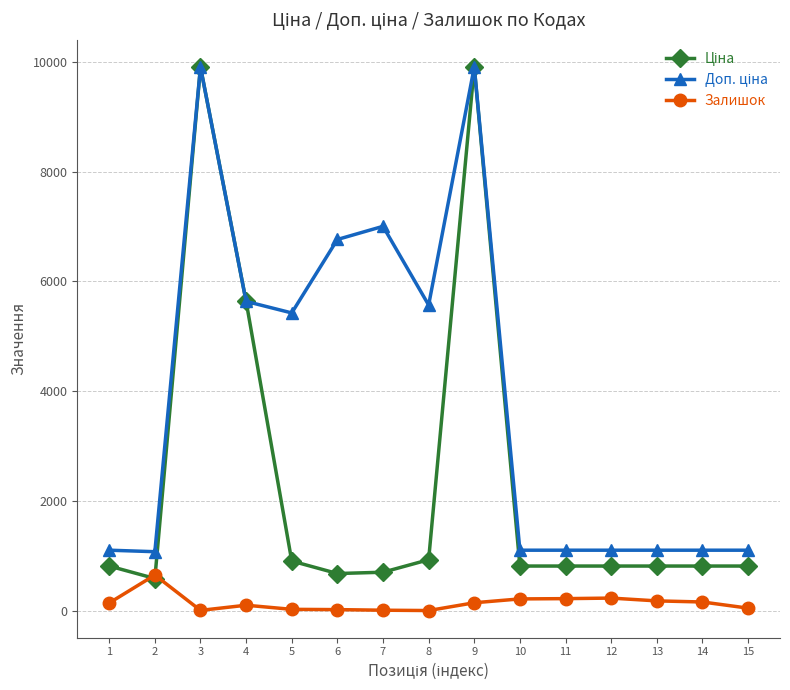

Which series has the largest total across all categories?

Доп. ціна